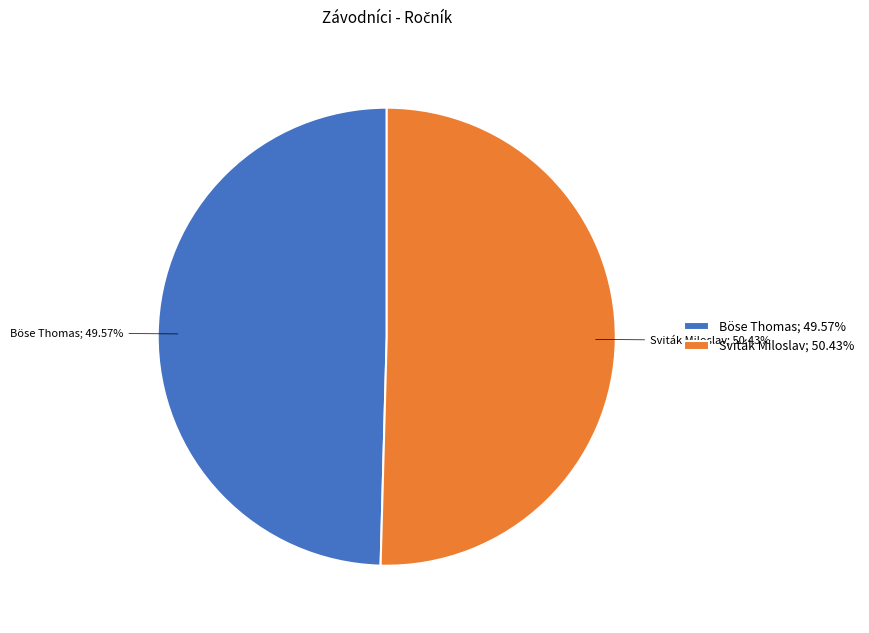

Which slice is the smallest?

Böse Thomas